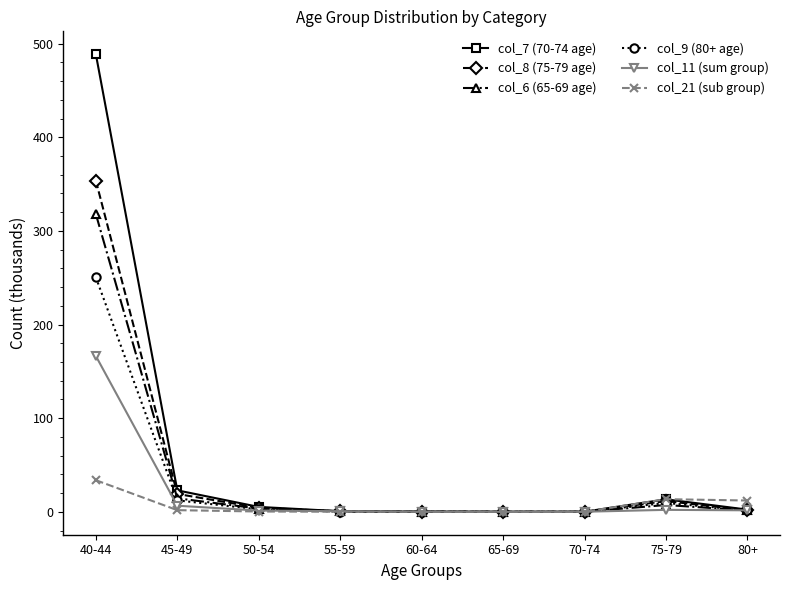

Rank the series at 40-44 from lowest to highest value.

col_21 (sub group), col_11 (sum group), col_9 (80+ age), col_6 (65-69 age), col_8 (75-79 age), col_7 (70-74 age)